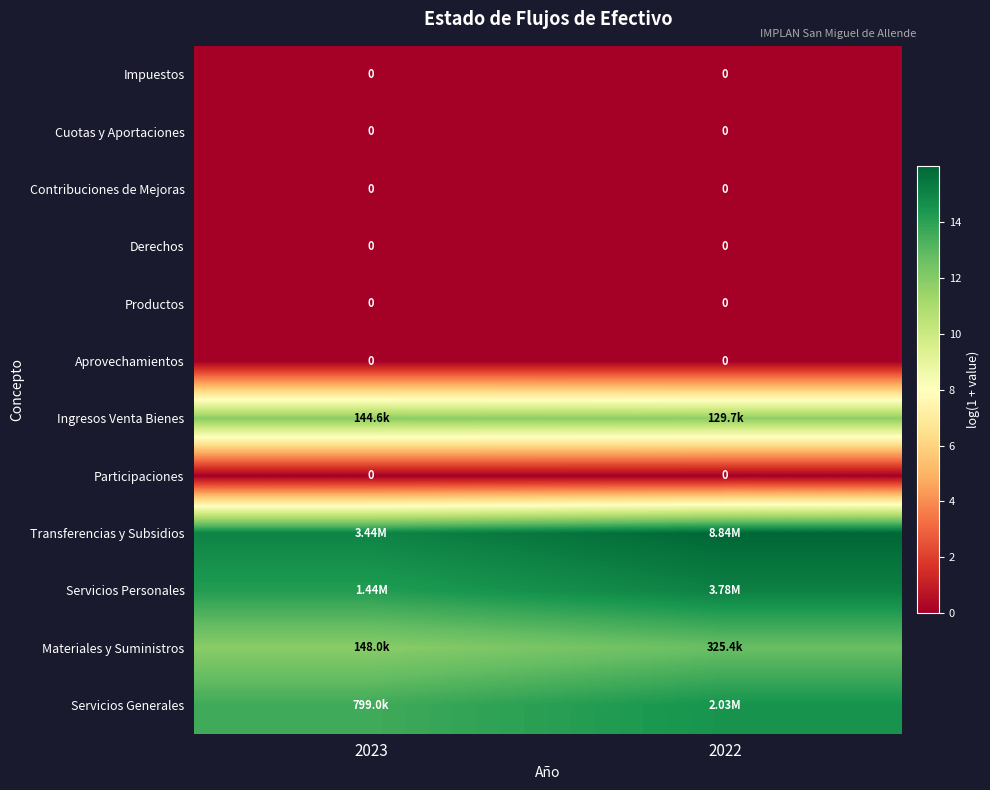

What is the difference between the highest and lowest values at 2022?

16.0